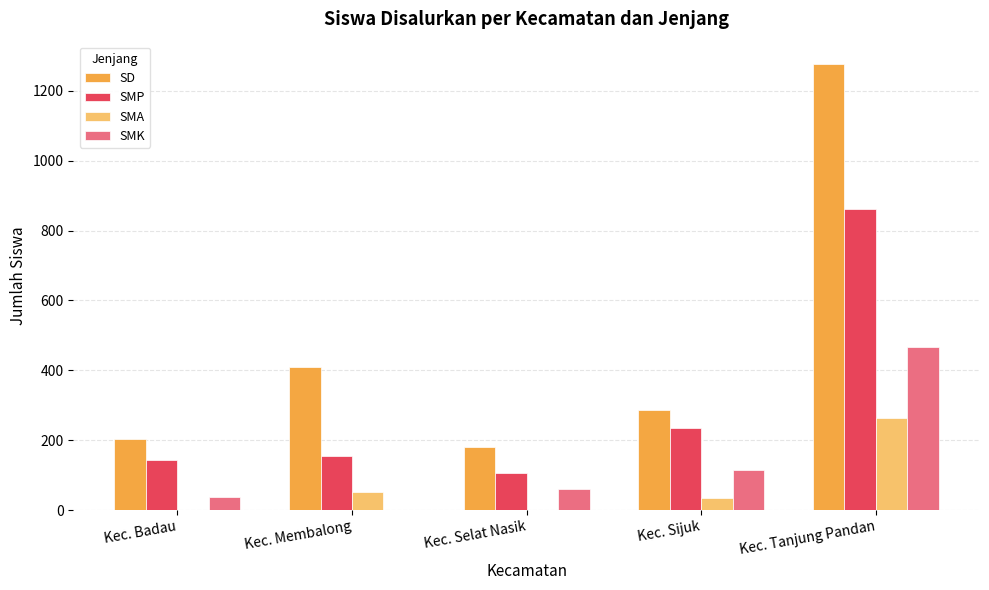

Which category has the highest value in the SMK series?

Kec. Tanjung Pandan